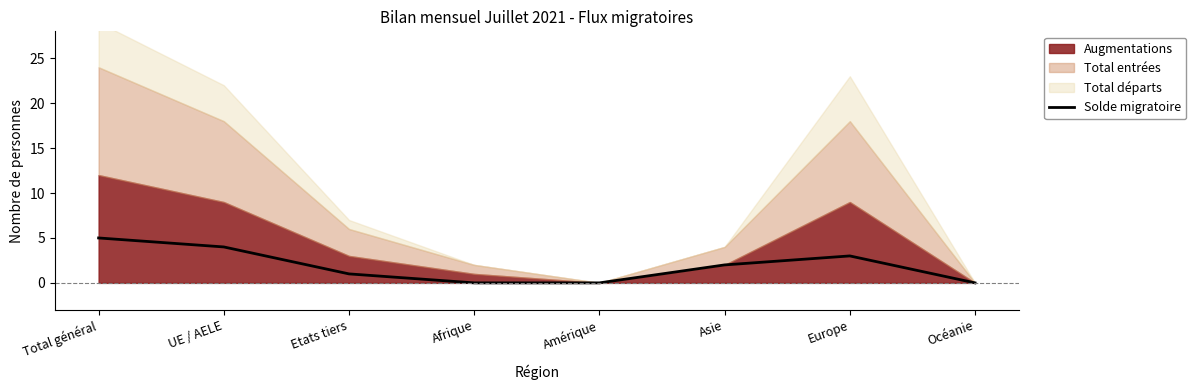

Between UE / AELE and Afrique, which is larger?

UE / AELE